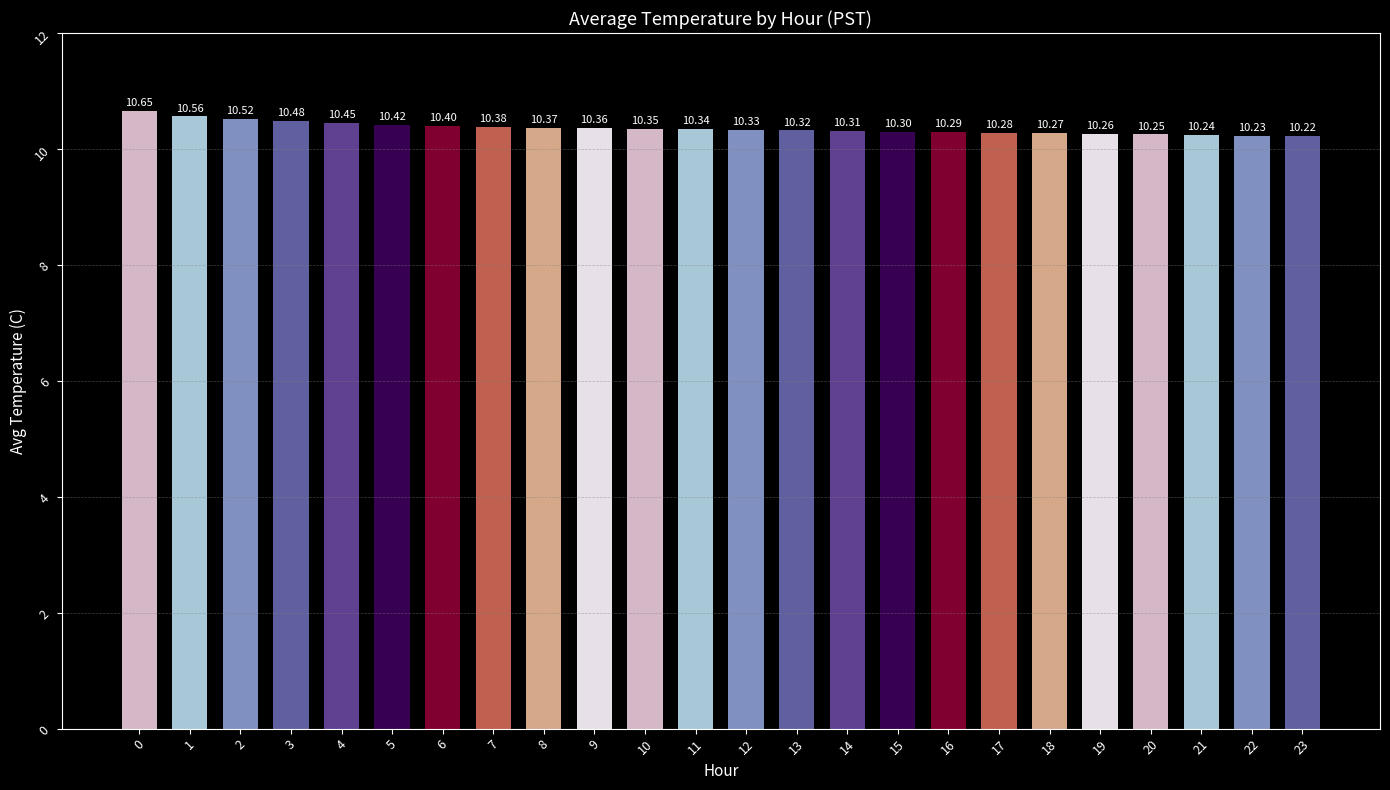

True or false: the data shows 17.2 at 14.

False